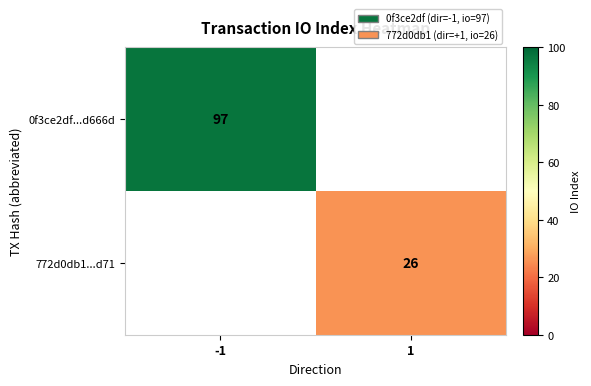

True or false: 772d0db1...d71 has a value of 16 at 1.

False